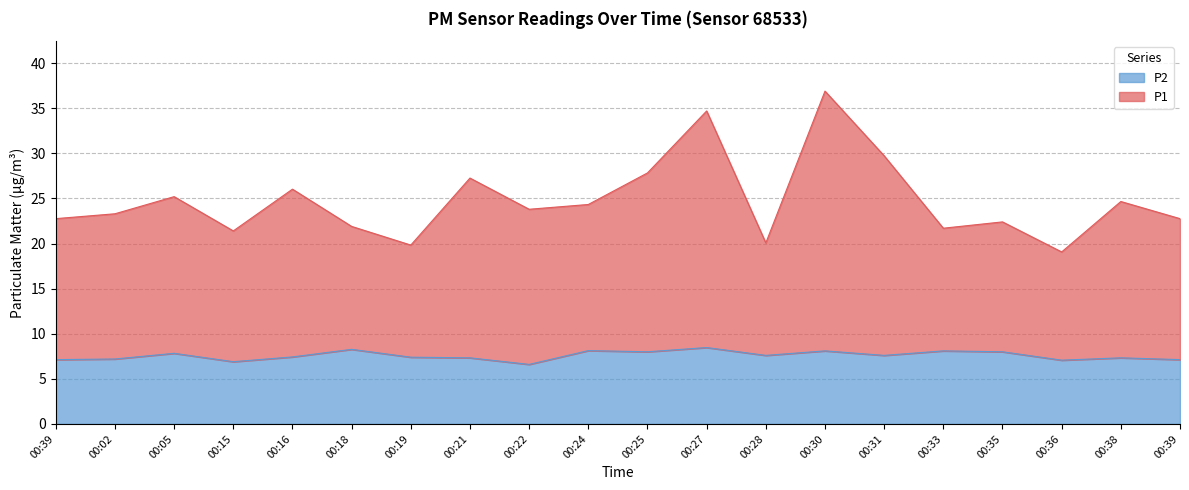

What is the label of the 14th point from the left?

00:30